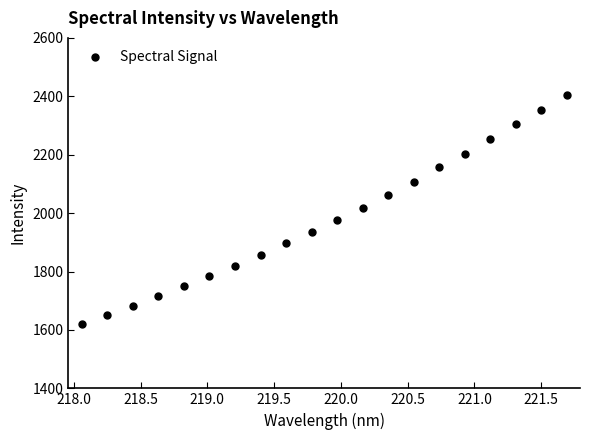

What is the value of the 7th point from the left?

1820.2